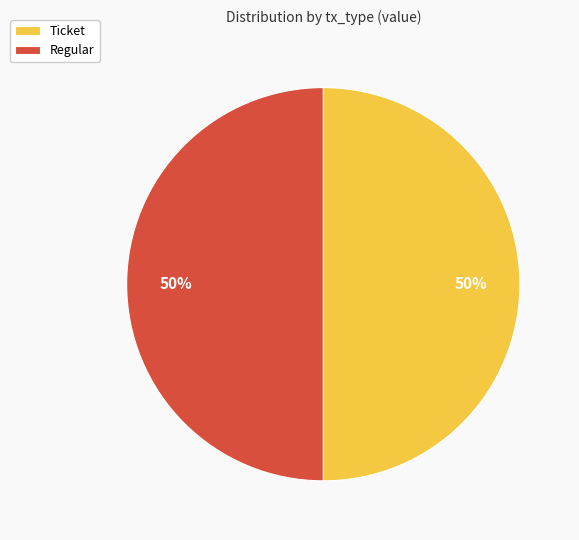

To the nearest percent, what is the average slice percentage?

50%